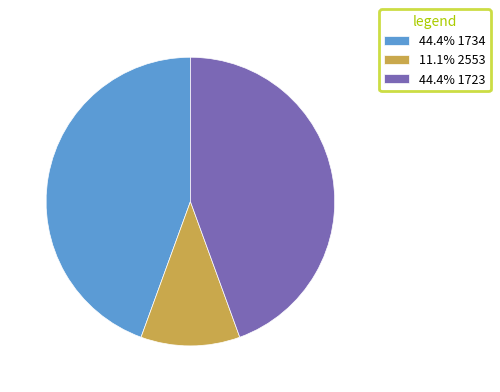

Is the sum of 11.1% 2553 and 44.4% 1734 greater than half?

Yes